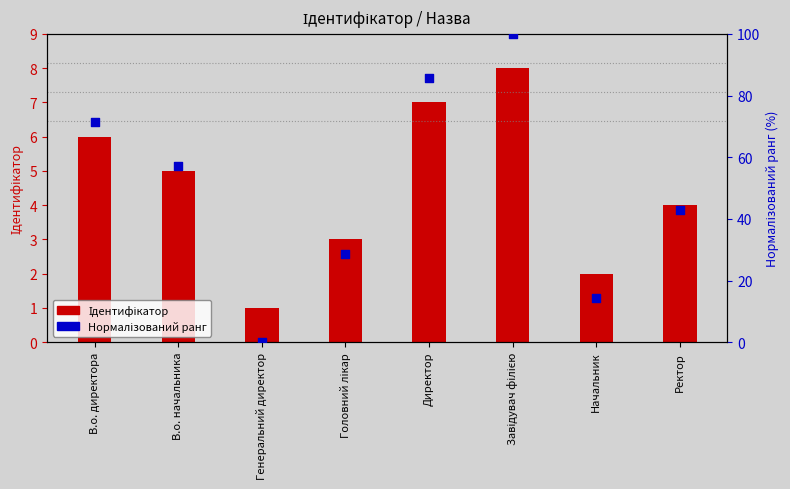

Which series has the largest total across all categories?

Нормалізований ранг